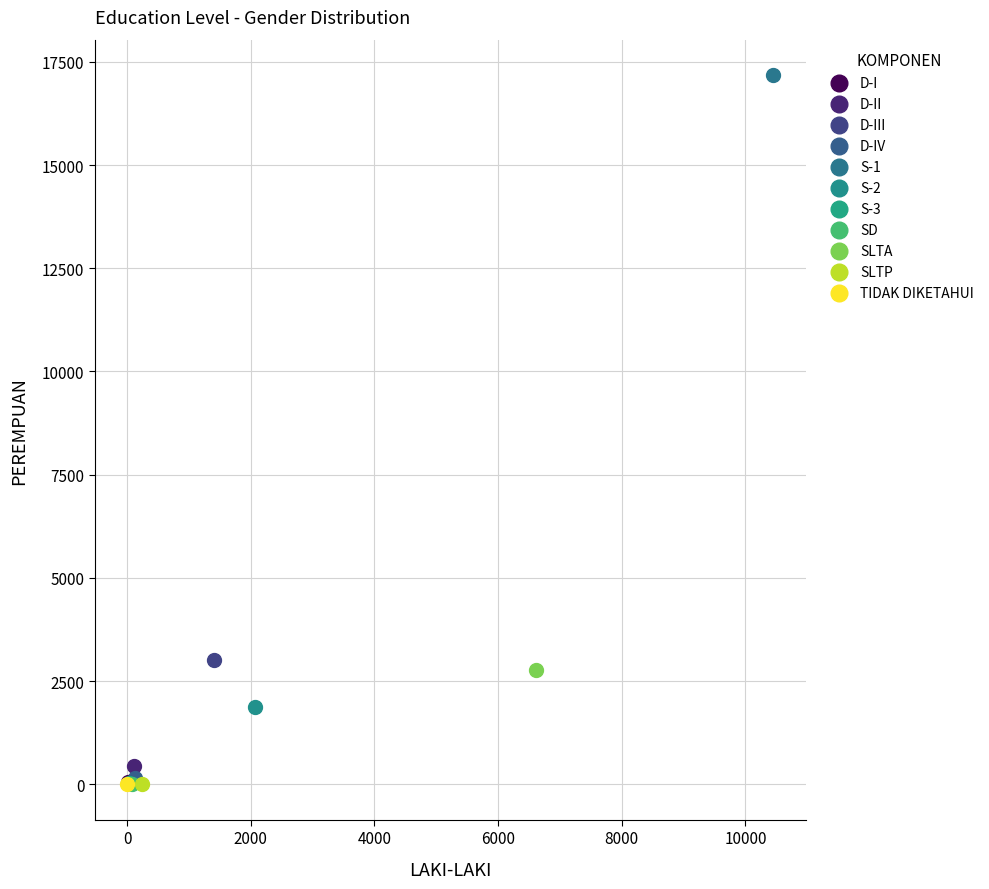

What are all the series names shown in the legend?

D-I, D-II, D-III, D-IV, S-1, S-2, S-3, SD, SLTA, SLTP, TIDAK DIKETAHUI